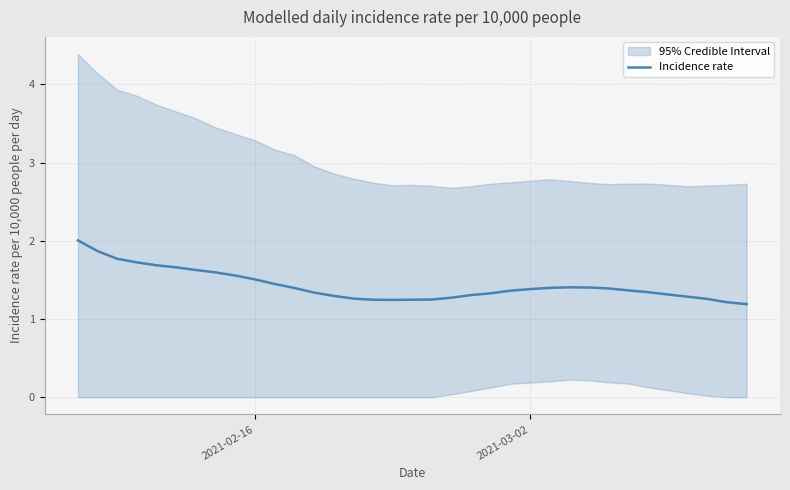

True or false: the data shows 1.7 at 14.

False